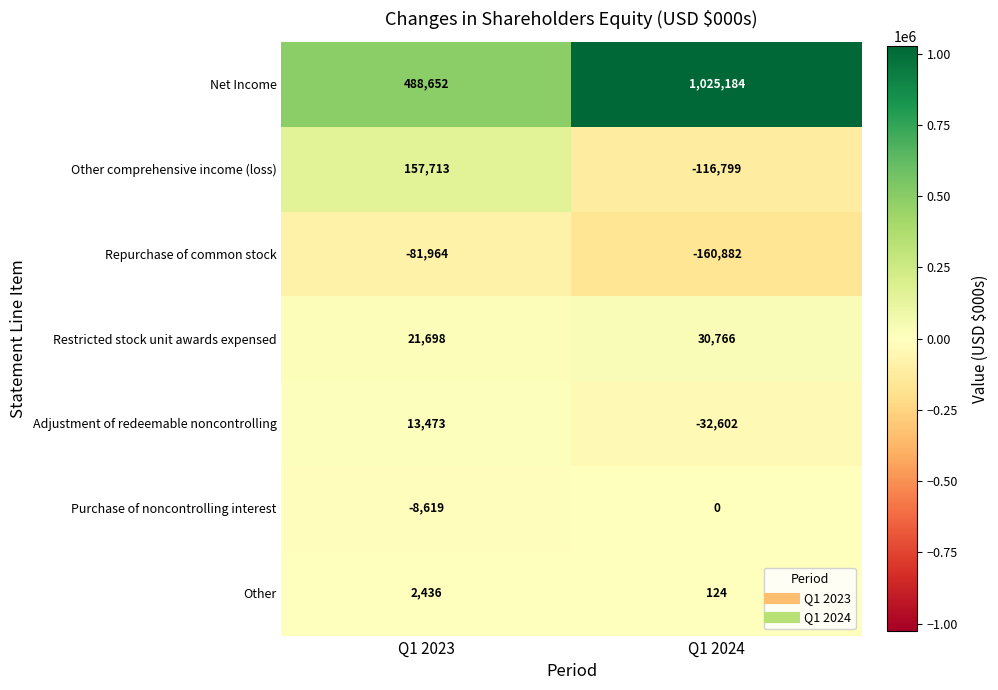

List the series in order of their peak value, lowest first.

Repurchase of common stock, Purchase of noncontrolling interest, Other, Adjustment of redeemable noncontrolling, Restricted stock unit awards expensed, Other comprehensive income (loss), Net Income